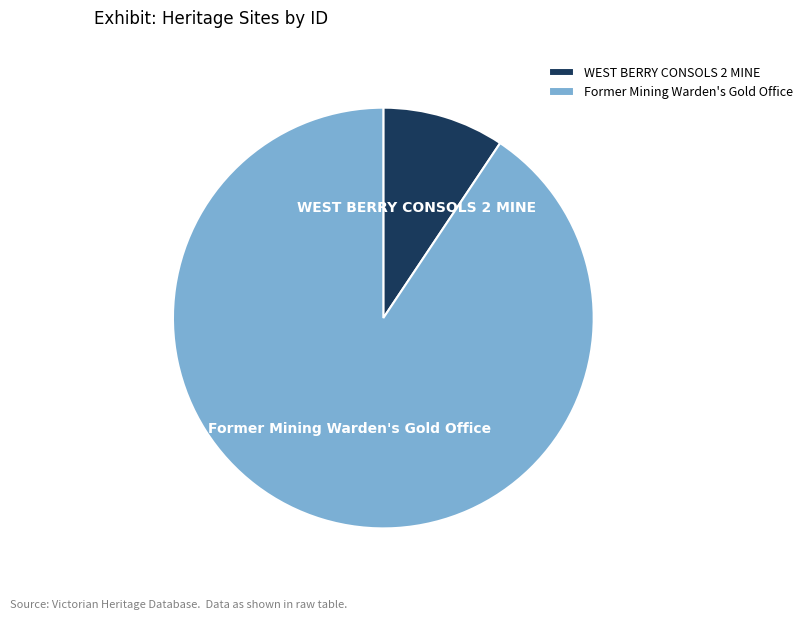

Do Former Mining Warden's Gold Office and WEST BERRY CONSOLS 2 MINE together represent more than half of the pie?

Yes